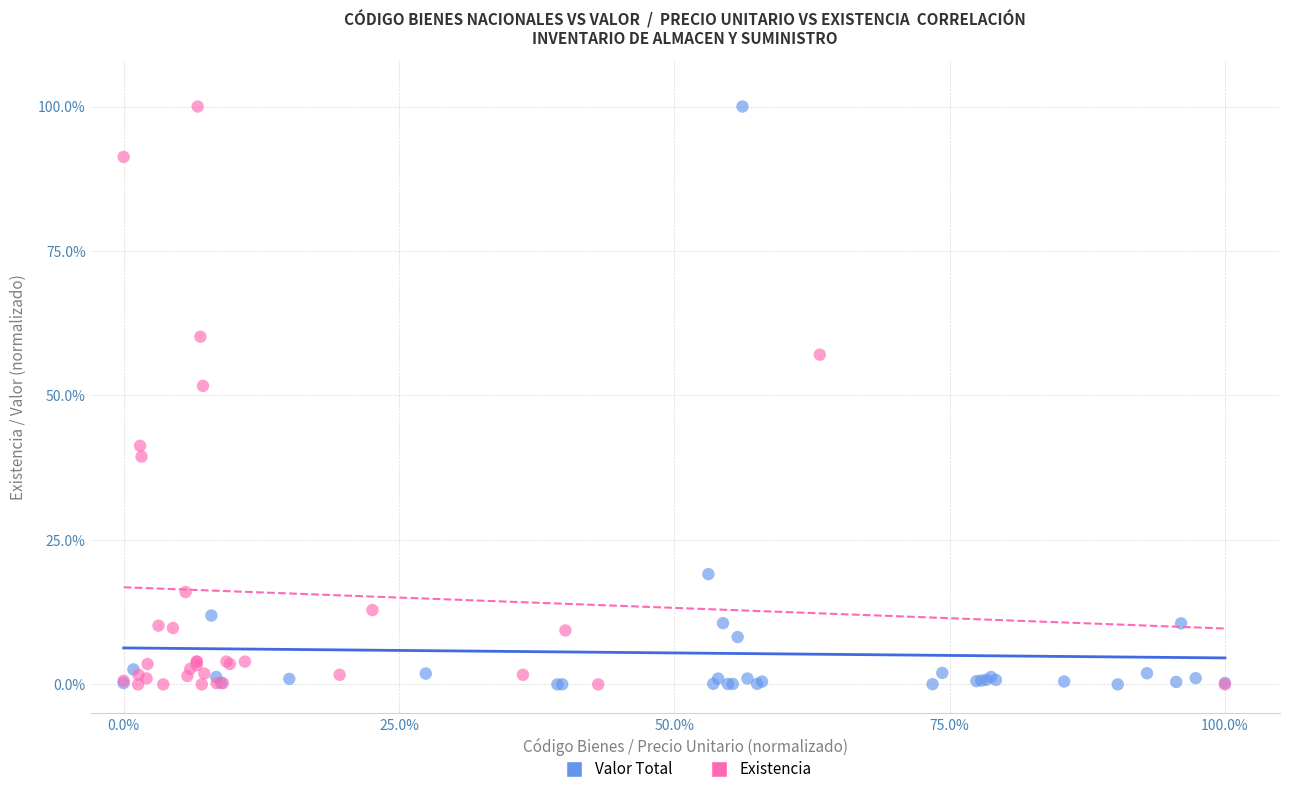

What are all the series names shown in the legend?

Valor Total, Existencia